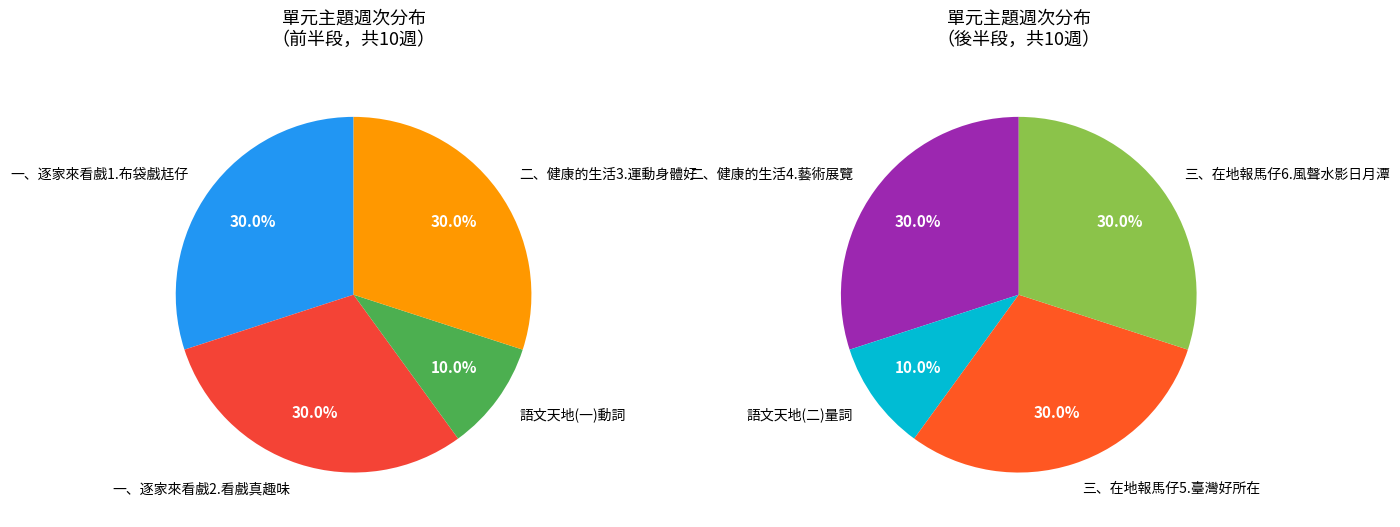

Which category has the biggest portion of the pie?

一、逐家來看戲1.布袋戲尪仔